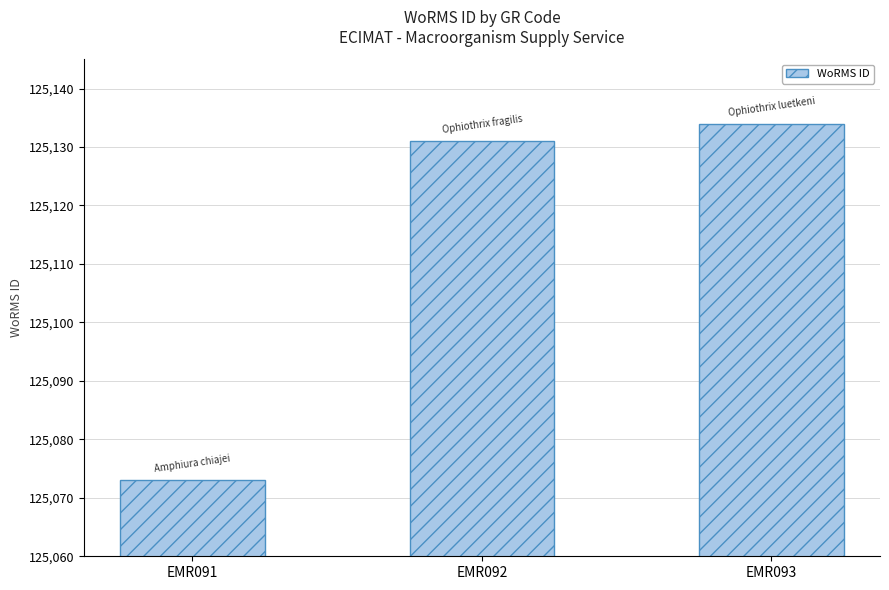

Does the chart contain any negative values?

No